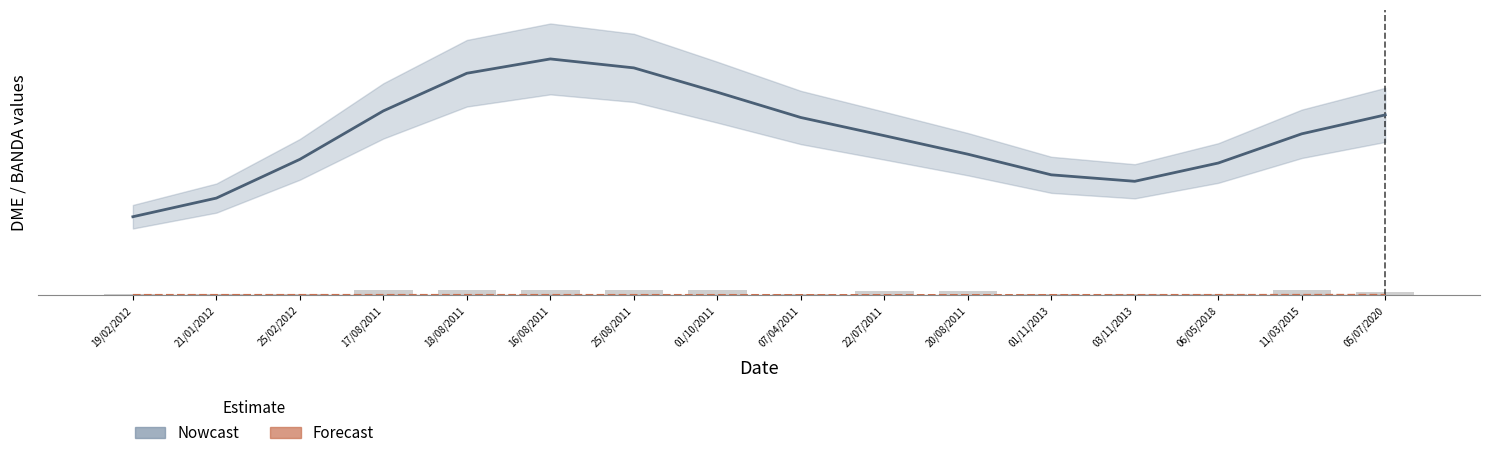

Is it true that the value at 16/08/2011 is 920.6?

True